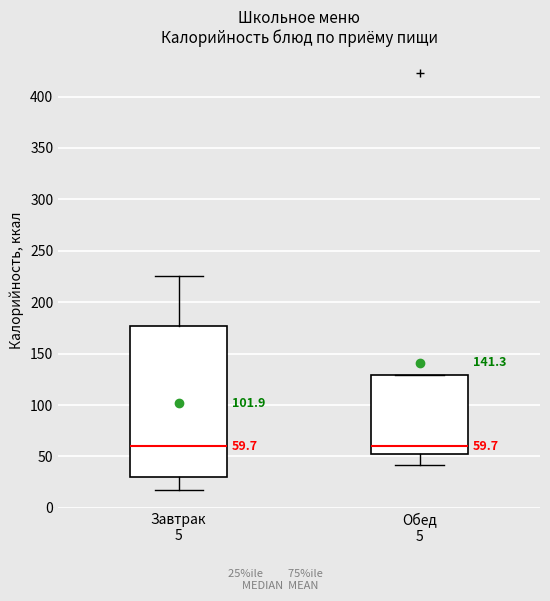

Which box is the tallest, from its lower edge to its upper edge?

Завтрак 5